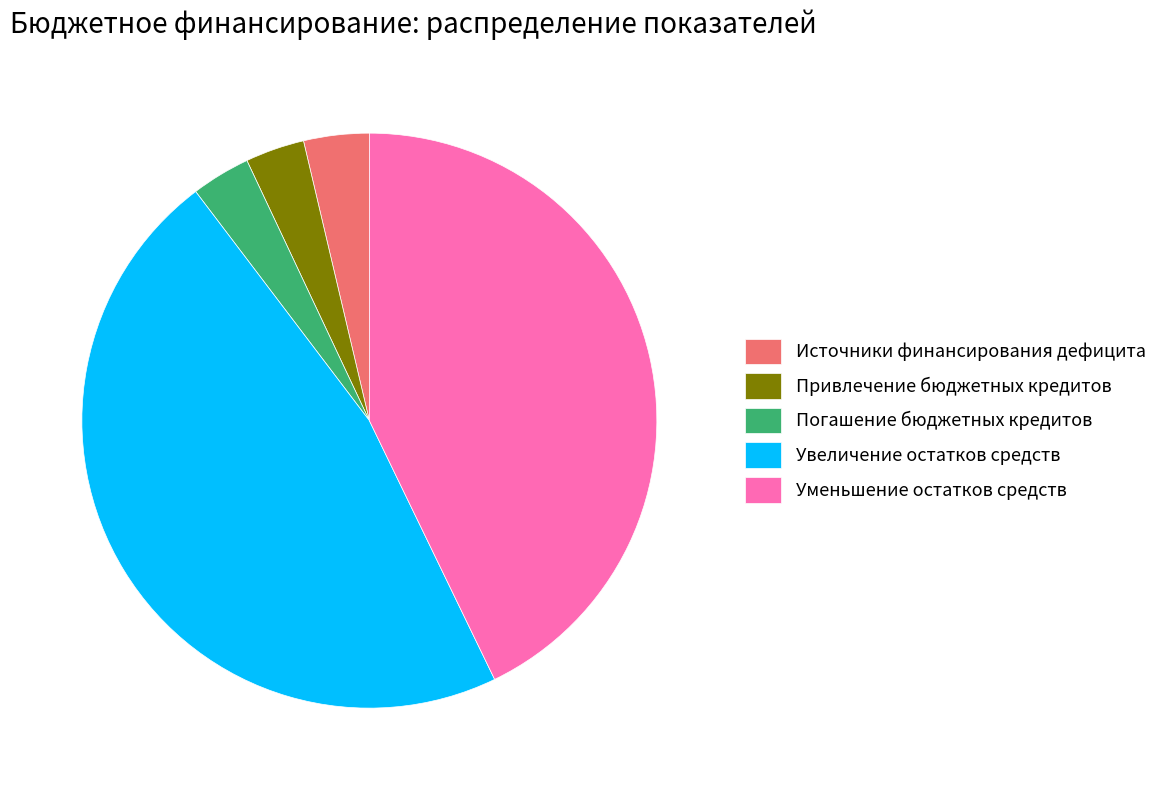

Which category has the biggest portion of the pie?

Увеличение остатков средств